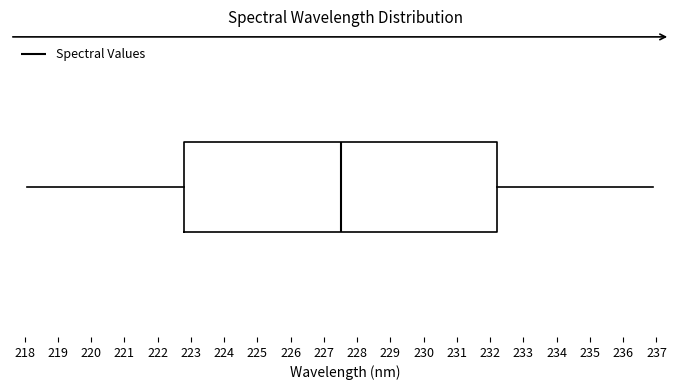

Where does the right whisker of the box end on the x-axis? The values are not printed on the chart, so give them approximately, as read against the axis.

236.9